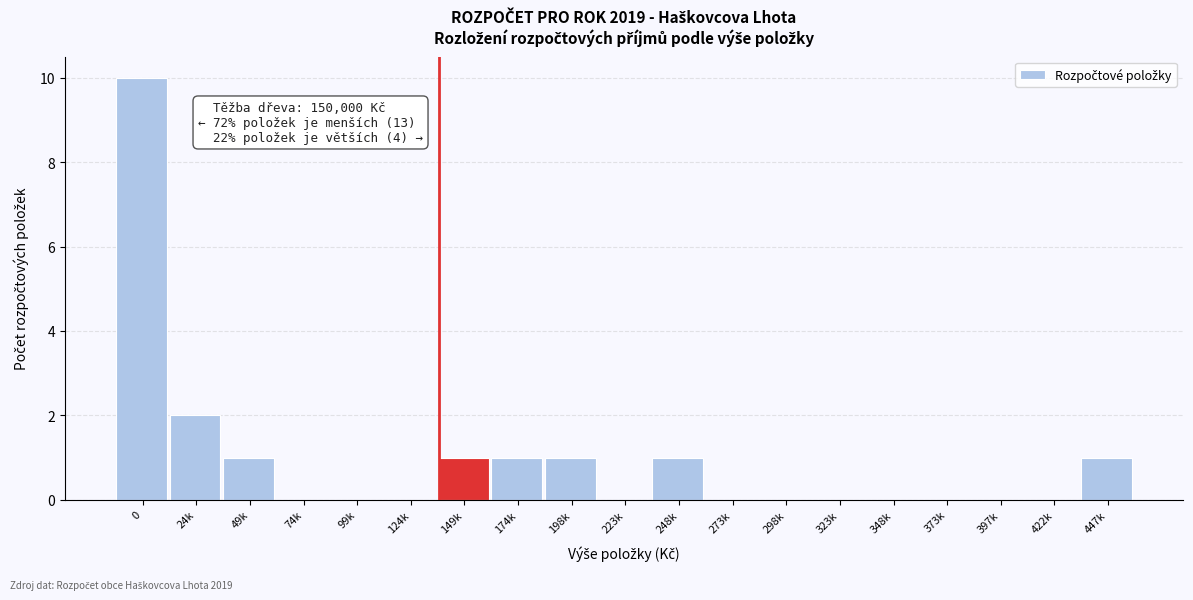

Reading right to left, extract all data points from this chart.

447k=1	422k=0	397k=0	373k=0	348k=0	323k=0	298k=0	273k=0	248k=1	223k=0	198k=1	174k=1	149k=1	124k=0	99k=0	74k=0	49k=1	24k=2	0=10